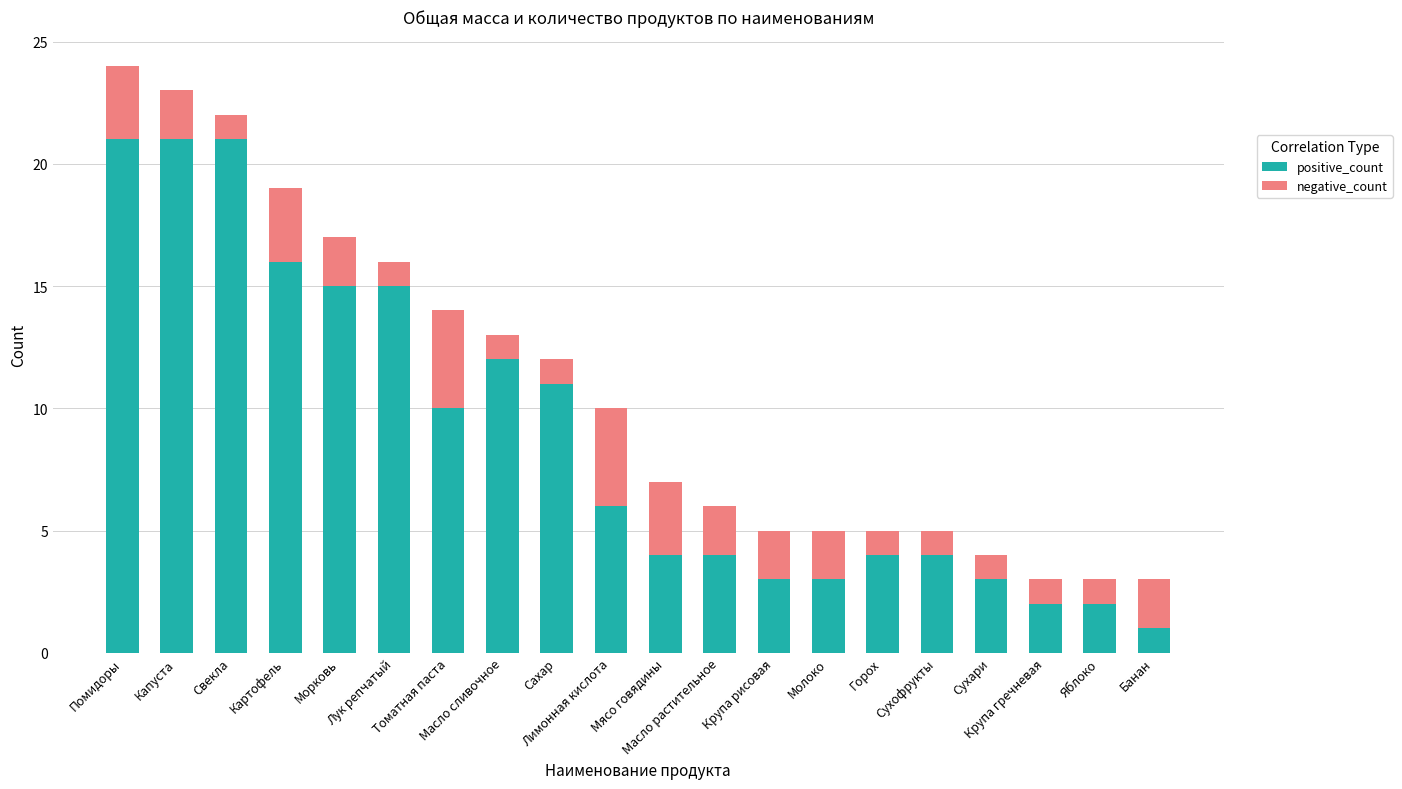

Does the chart contain any negative values?

No